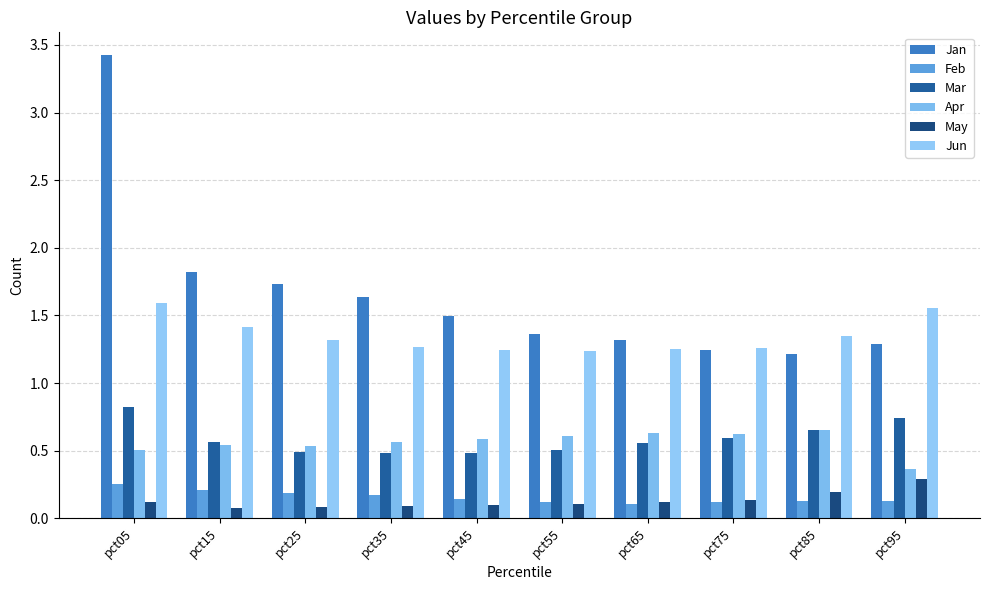

At which category does the chart reach its peak across all series?

pct05